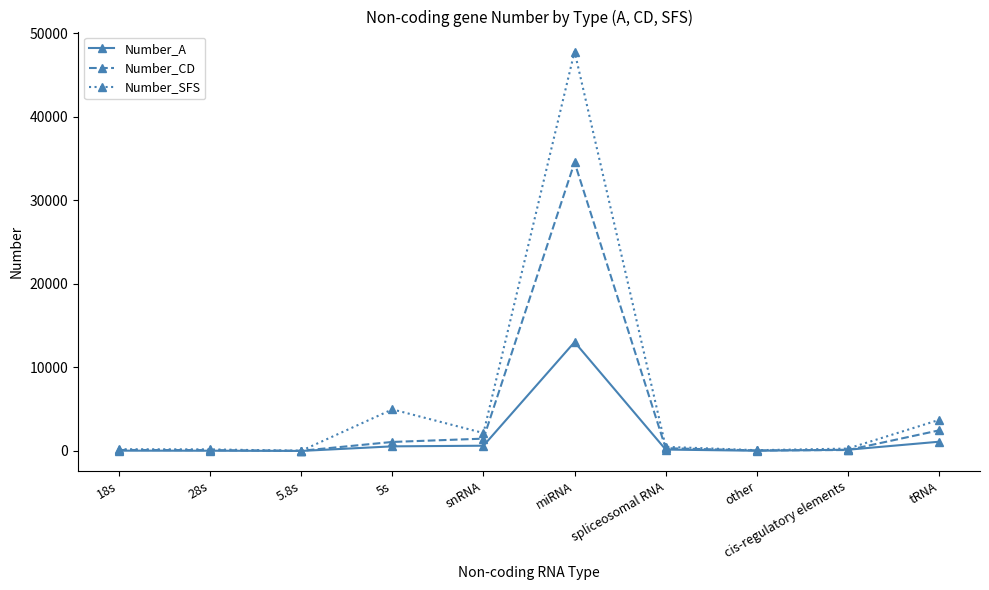

Which series has the largest range (max minus min)?

Number_SFS